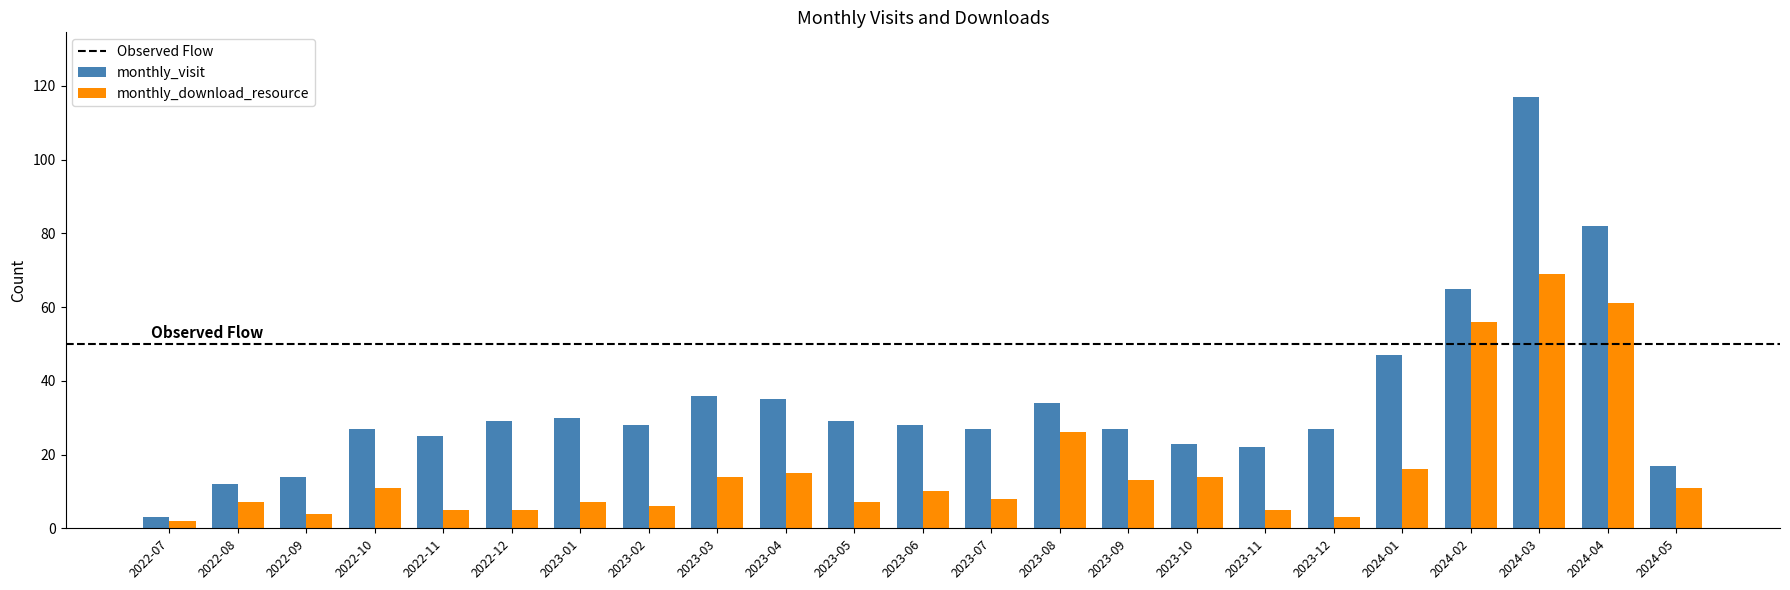

Does the chart contain stacked bars?

No